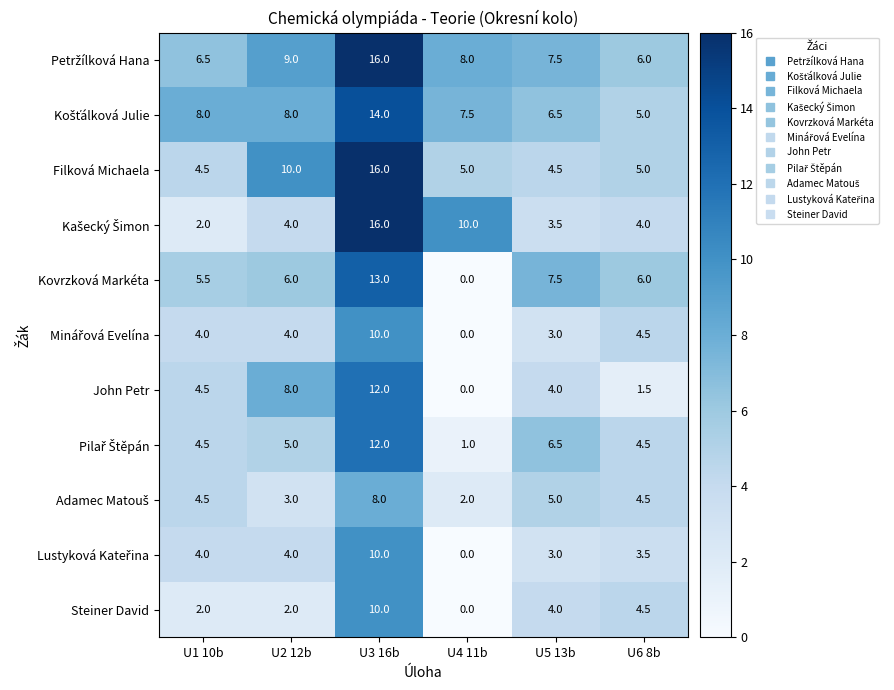

True or false: John Petr has a value of 0.0 at U4 11b.

True